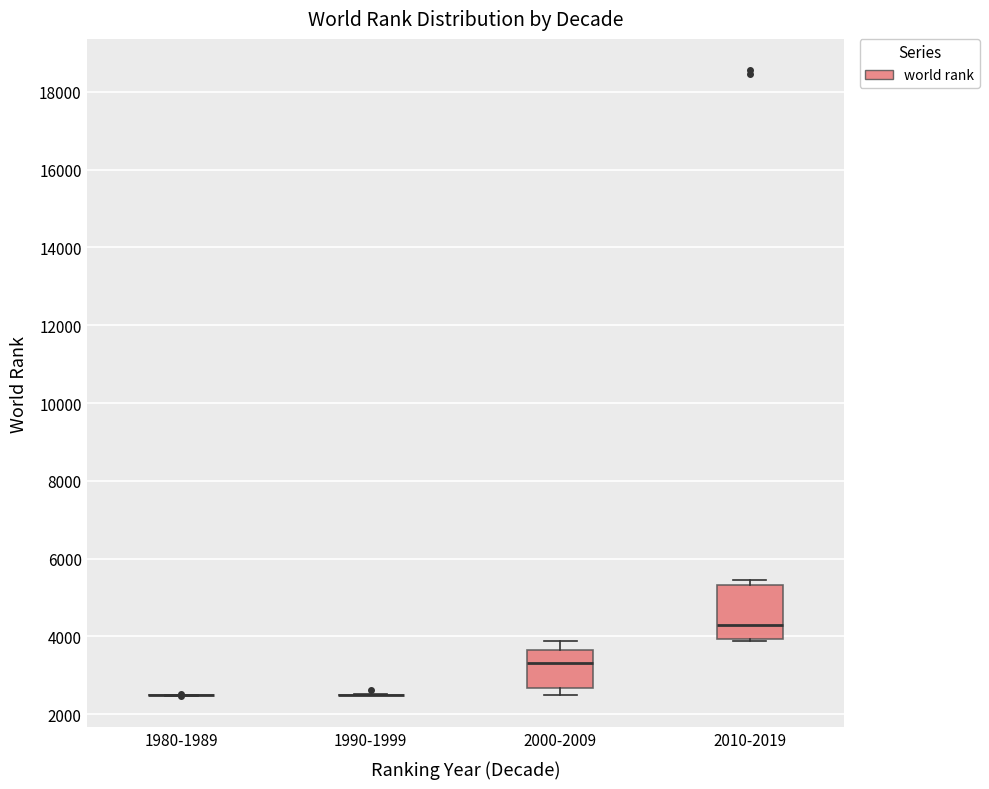

Comparing the boxes themselves (not the whiskers), which one is the tallest?

2010-2019